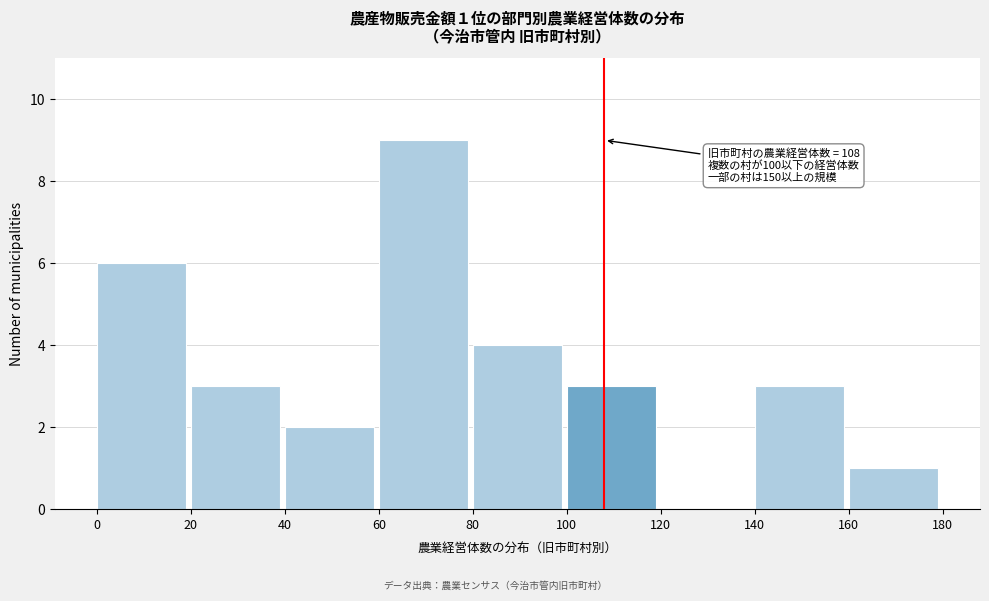

Which range on the x-axis has the tallest bar?

60 to 80